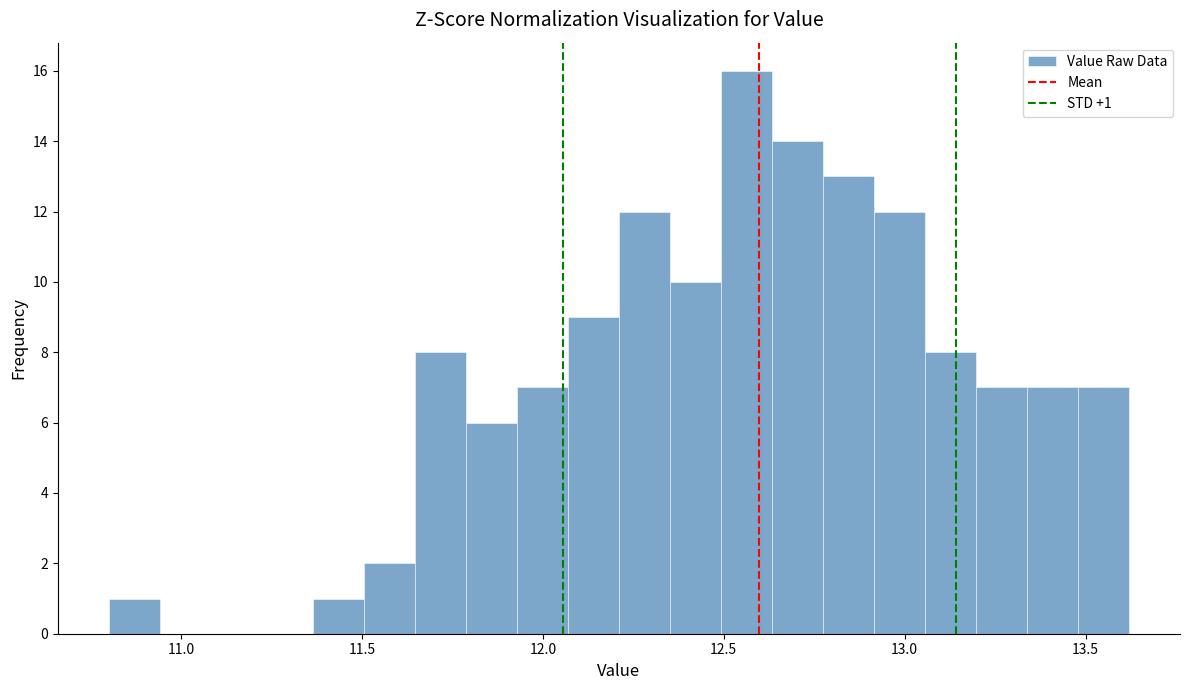

Around what value on the x-axis is the tallest bar? Give the approximate position of its centre, as read against the axis.

12.55